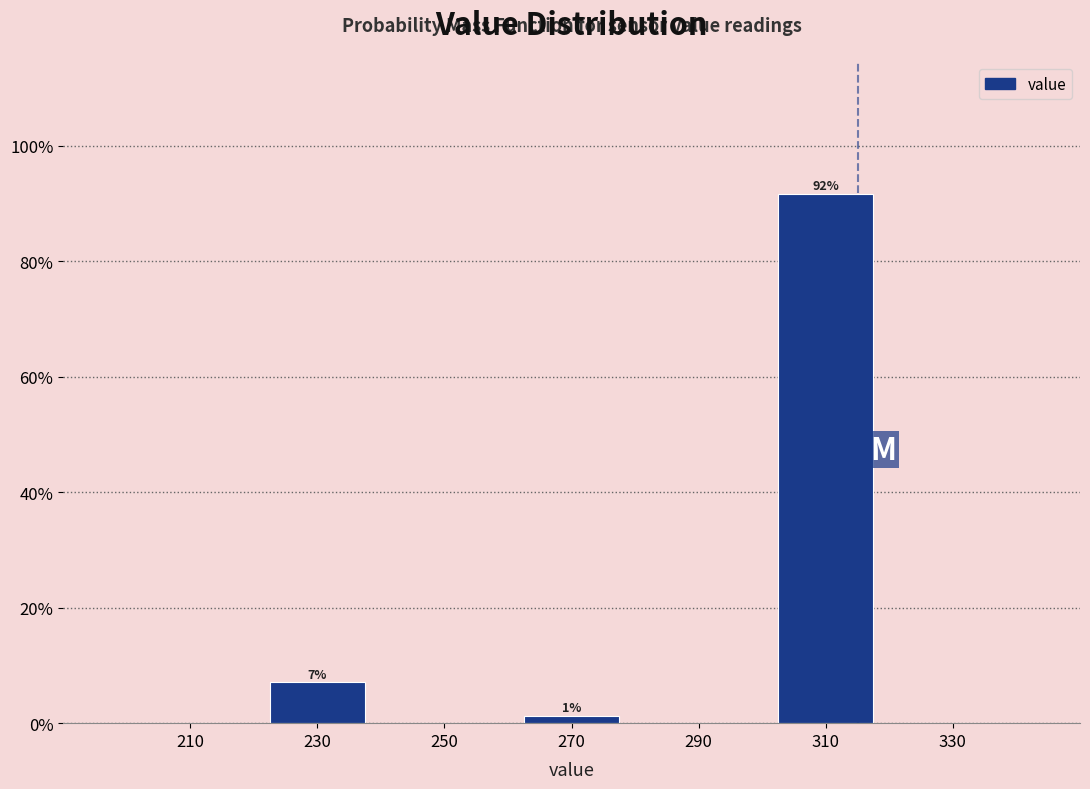

Which range on the x-axis has the tallest bar?

300 to 320